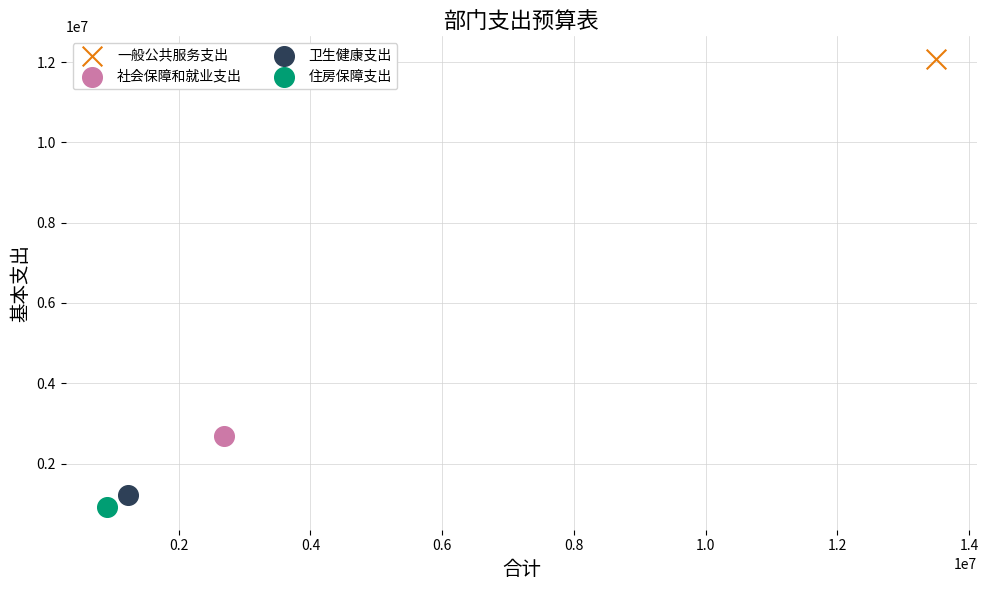

Which series contains the highest Y value?

一般公共服务支出